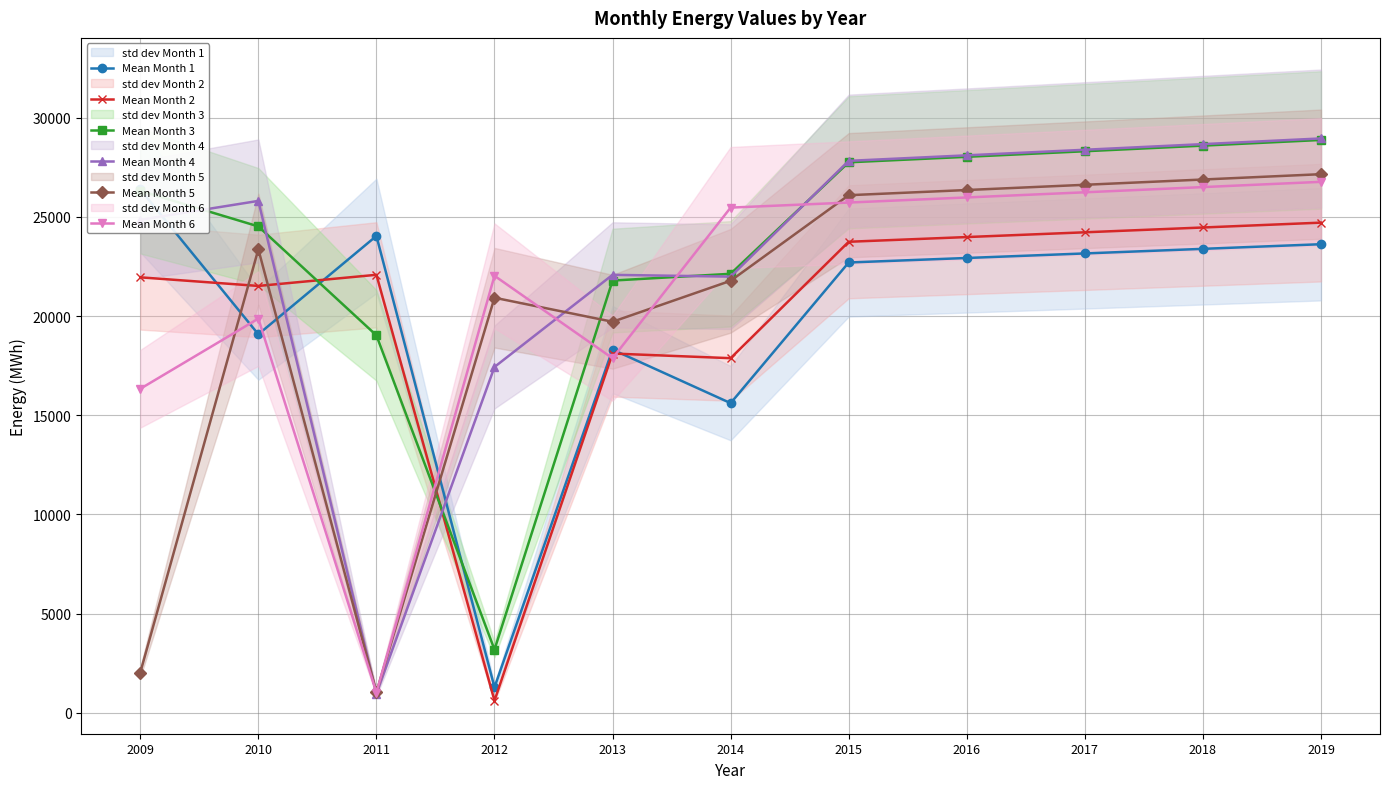

At which category is the sum across all series the highest?

2019